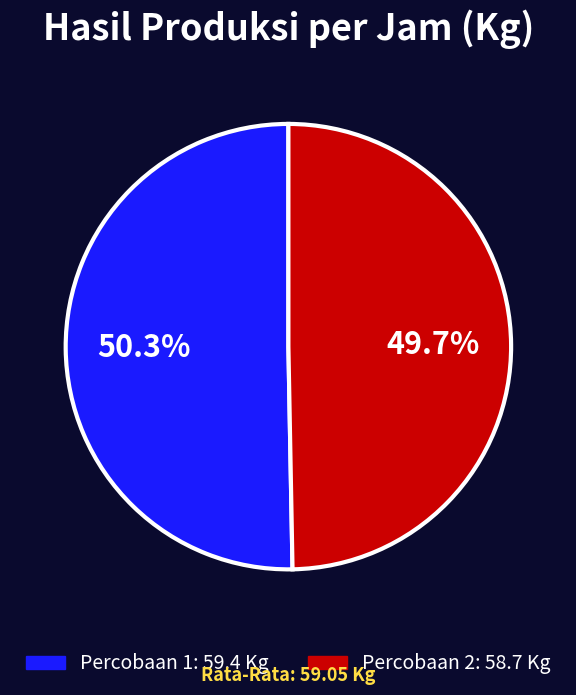

To the nearest percent, what is the difference between the Percobaan 2 and Percobaan 1 slice percentages?

1%